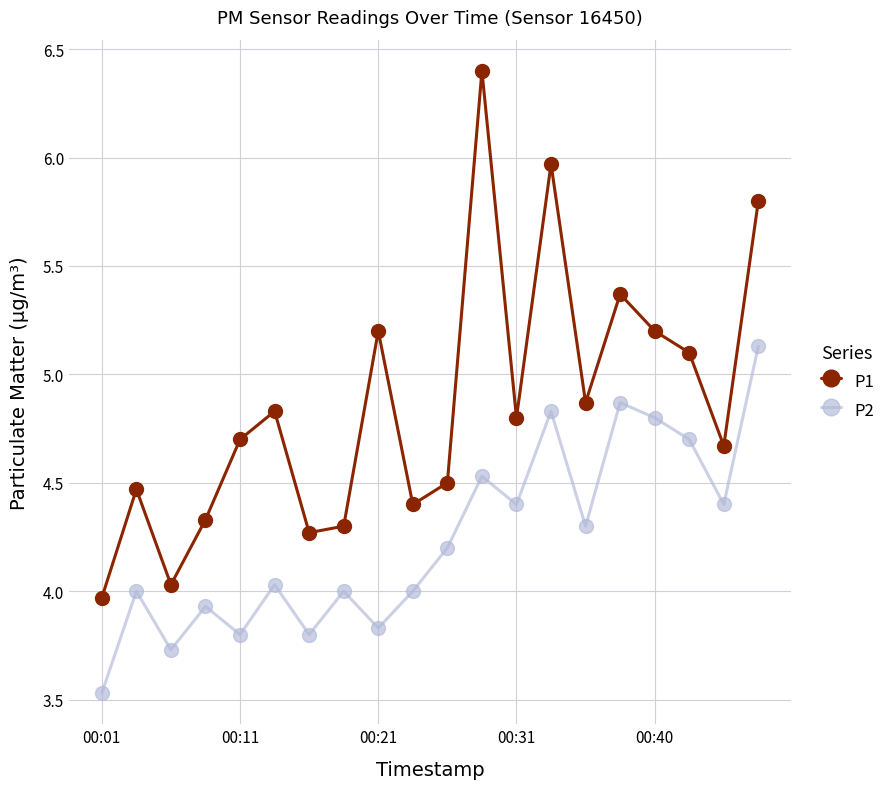

What is the smallest value displayed?

3.5